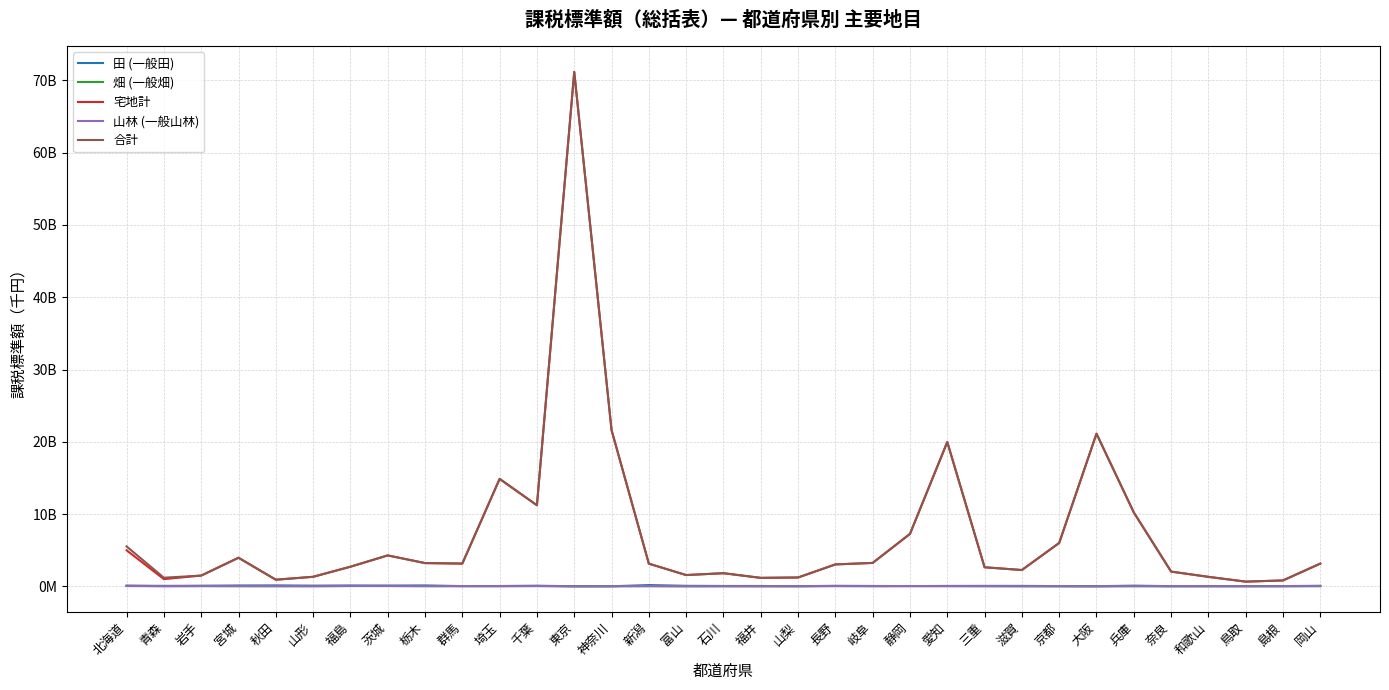

What is the approximate value of 山林 (一般山林) at 神奈川?

6900669